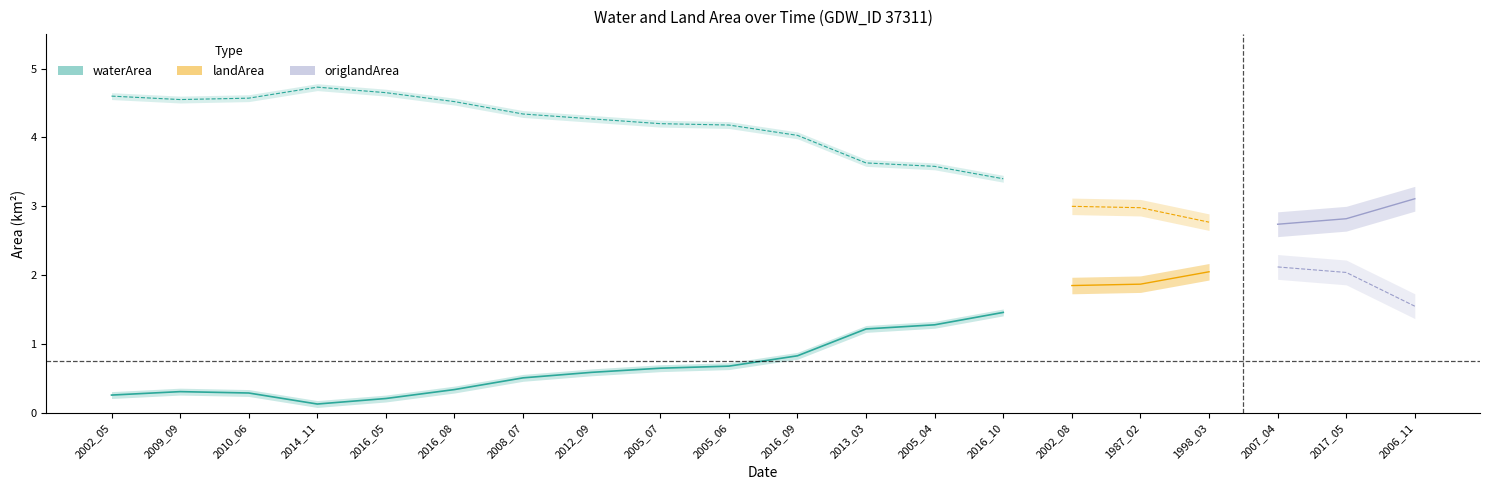

What is the spread (max minus min) of values at 2005_07?

3.6